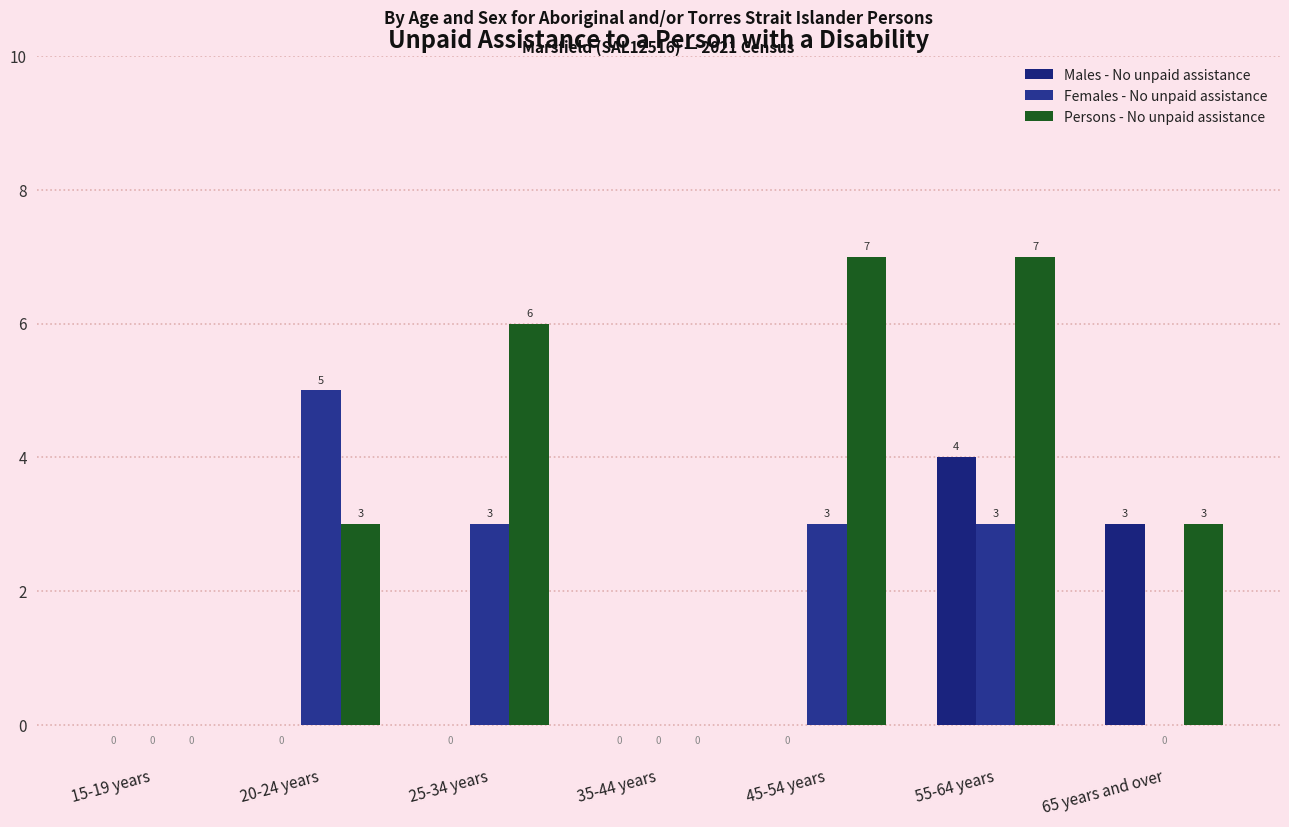

What is the average value of the Females - No unpaid assistance series?

2